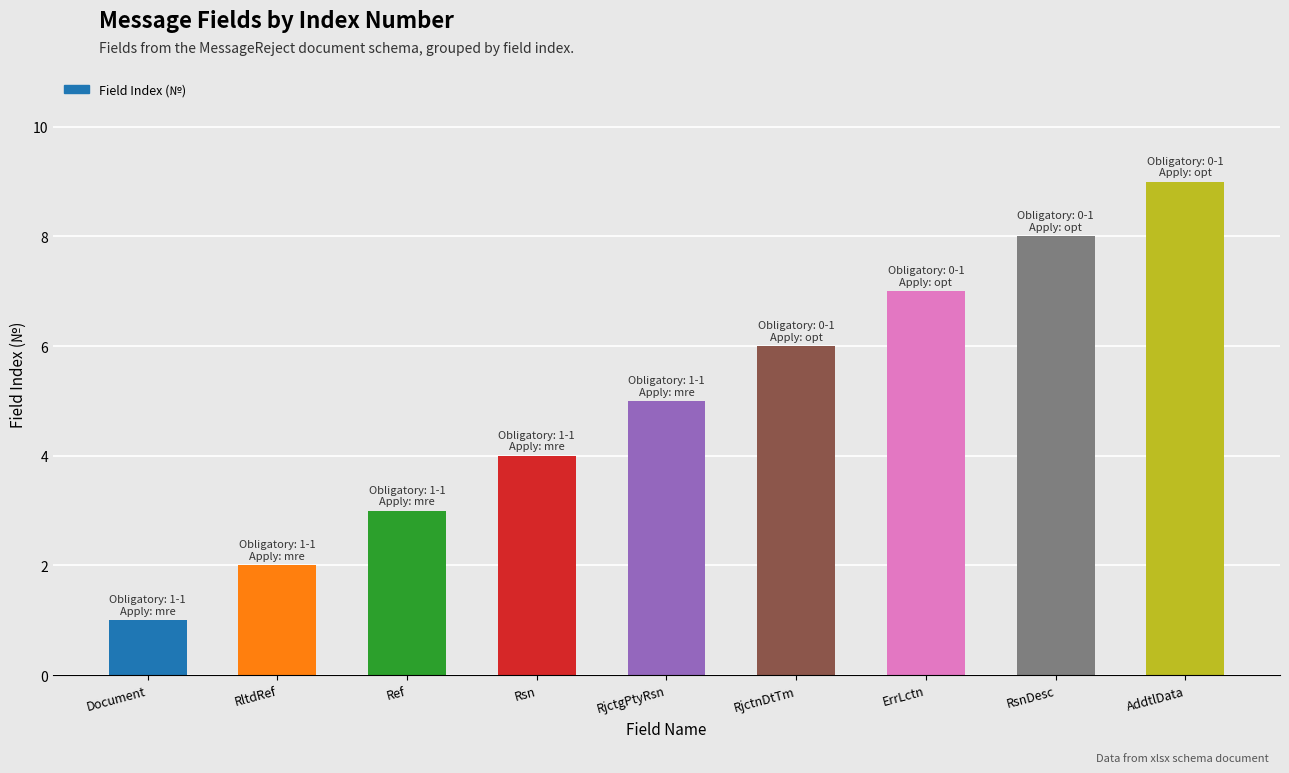

List the labels in order of value, largest first.

AddtlData, RsnDesc, ErrLctn, RjctnDtTm, RjctgPtyRsn, Rsn, Ref, RltdRef, Document